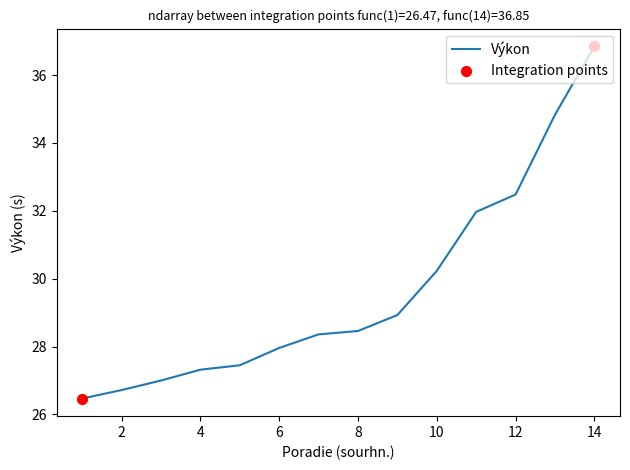

What is the difference between the maximum and minimum values?

10.4